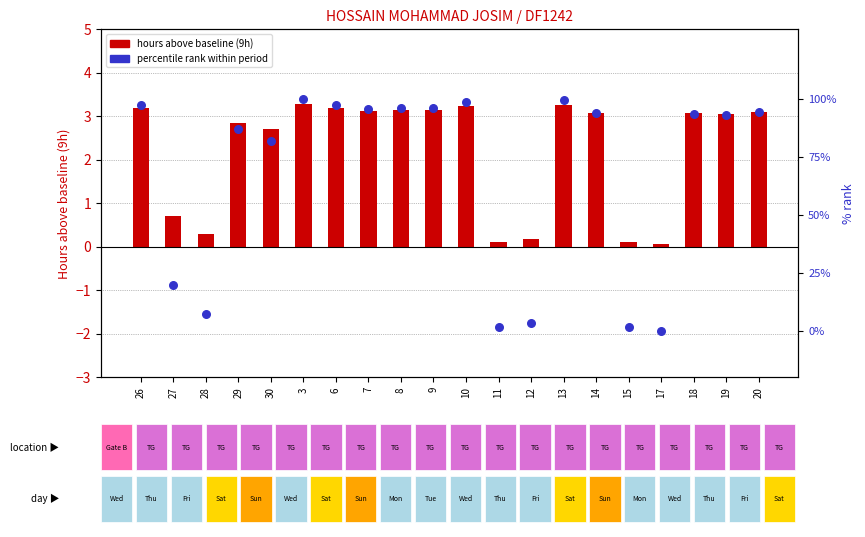

At how many categories does at least one series exceed 69?

14